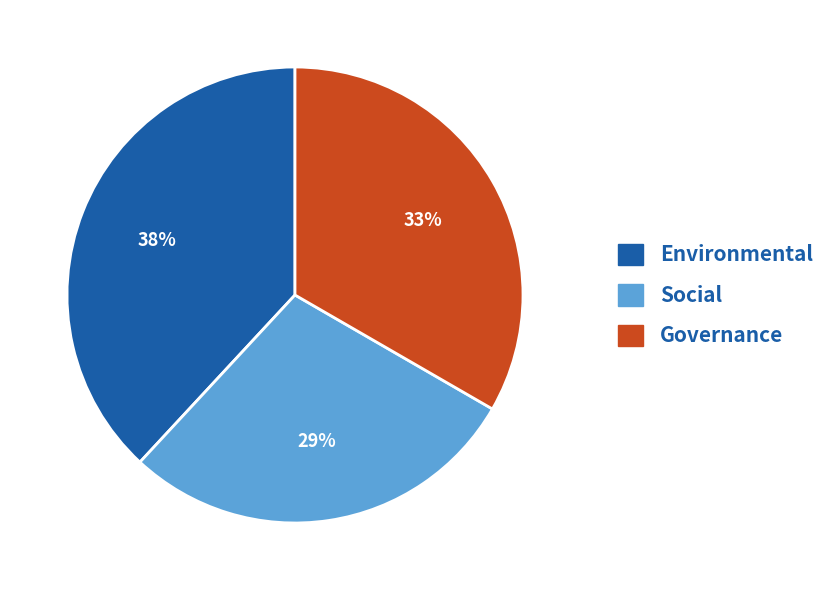

Between Environmental and Governance, which is larger?

Environmental